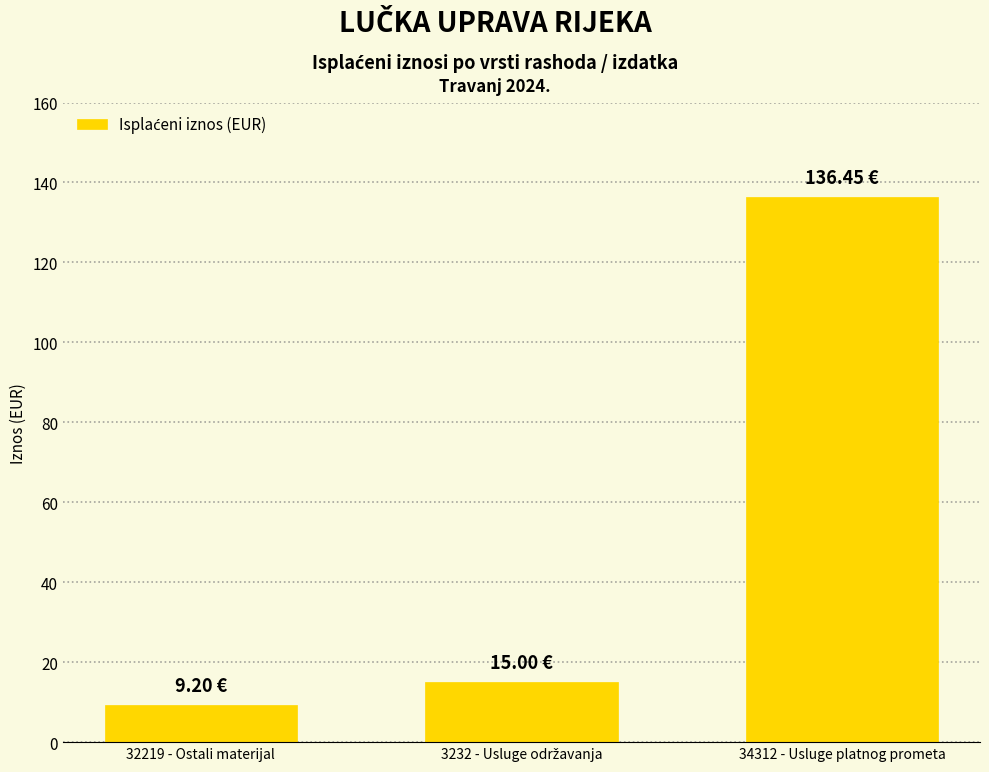

What is the difference between the second highest and minimum values?

5.8